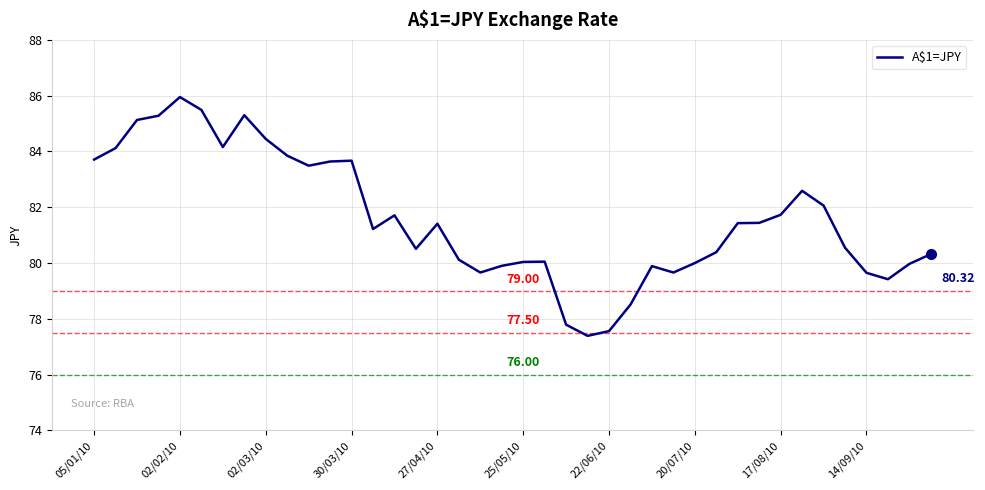

What is the difference between the maximum and minimum values?

8.6